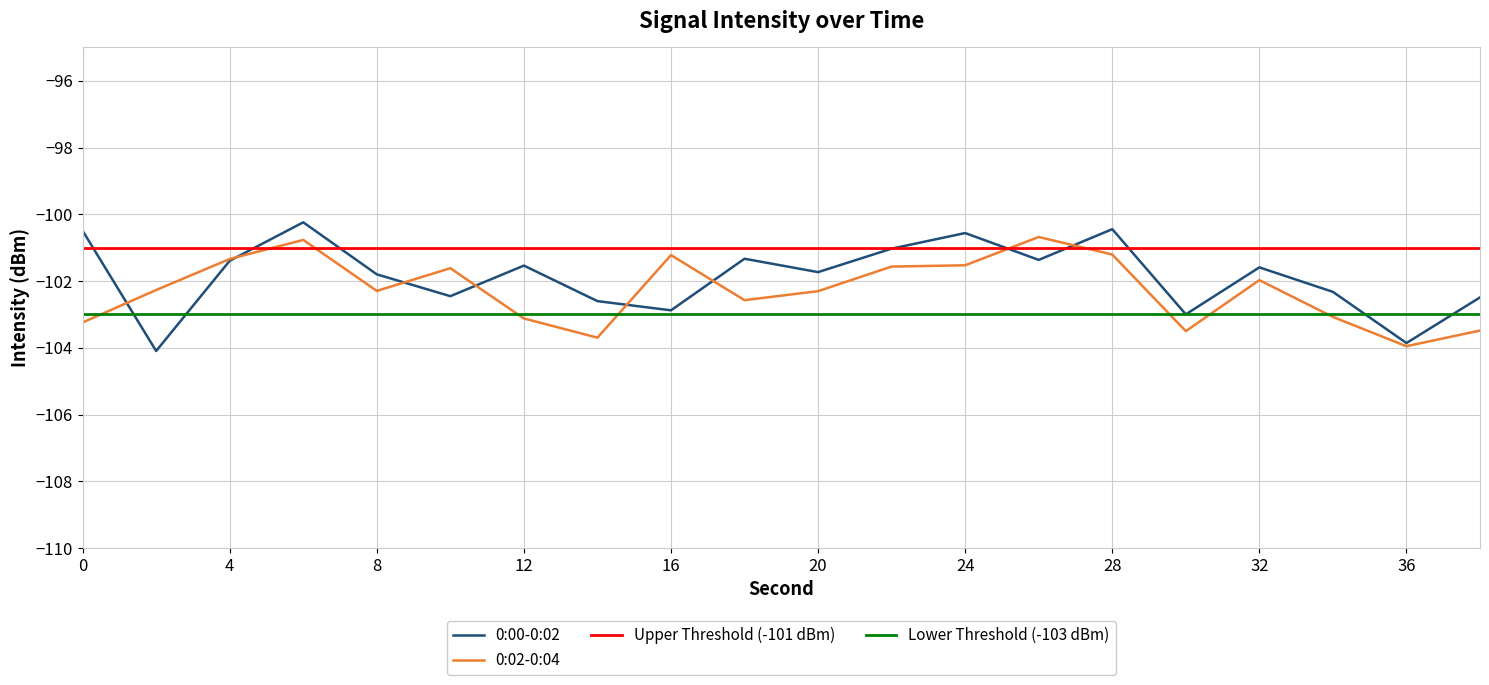

Reading left to right, list all the values displayed in this chart.

0:00-0:02: -100.5	-104.1	-101.4	-100.2	-101.8	-102.5	-101.5	-102.6	-102.9	-101.3	-101.7	-101.0	-100.6	-101.4	-100.4	-103.0	-101.6	-102.3	-103.9	-102.5
0:02-0:04: -103.2	-102.3	-101.3	-100.8	-102.3	-101.6	-103.1	-103.7	-101.2	-102.6	-102.3	-101.6	-101.5	-100.7	-101.2	-103.5	-102.0	-103.1	-104.0	-103.5